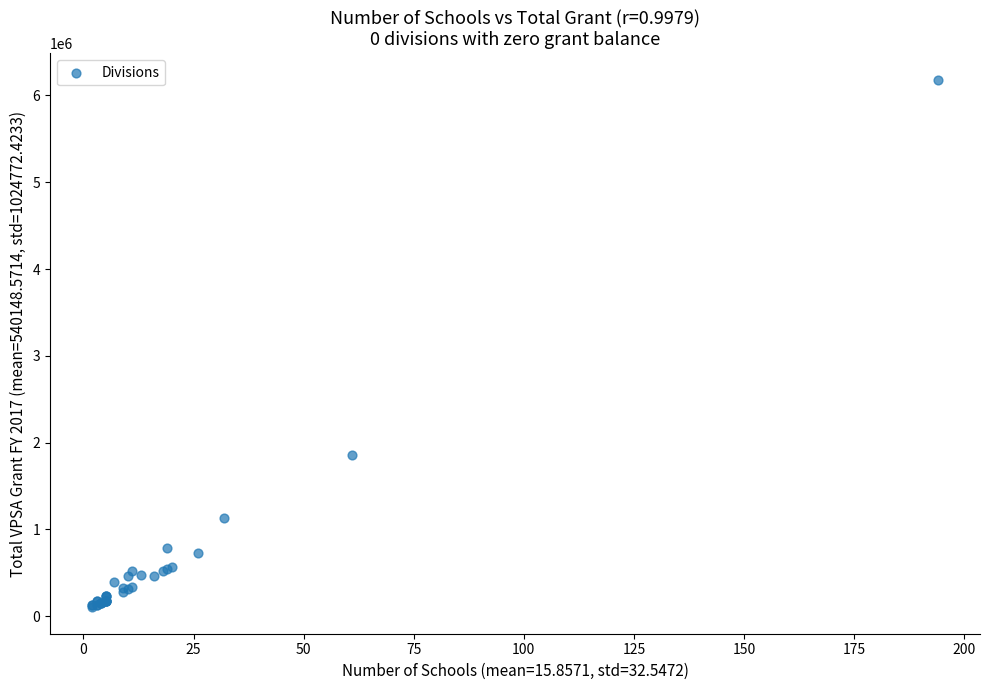

What Y value in the scatter plot is closest to 3141400?

1855600